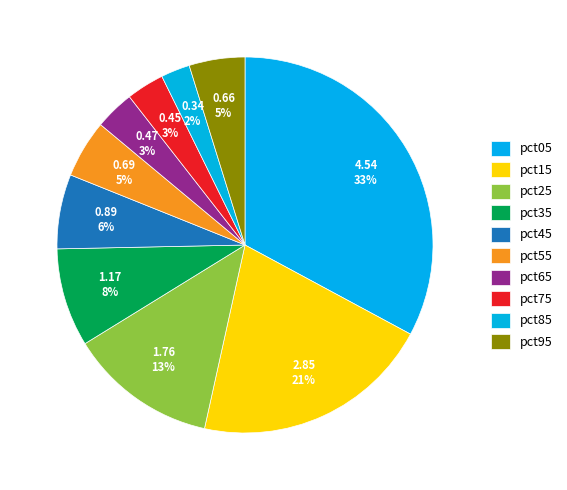

Count the number of slices in the pie.

10